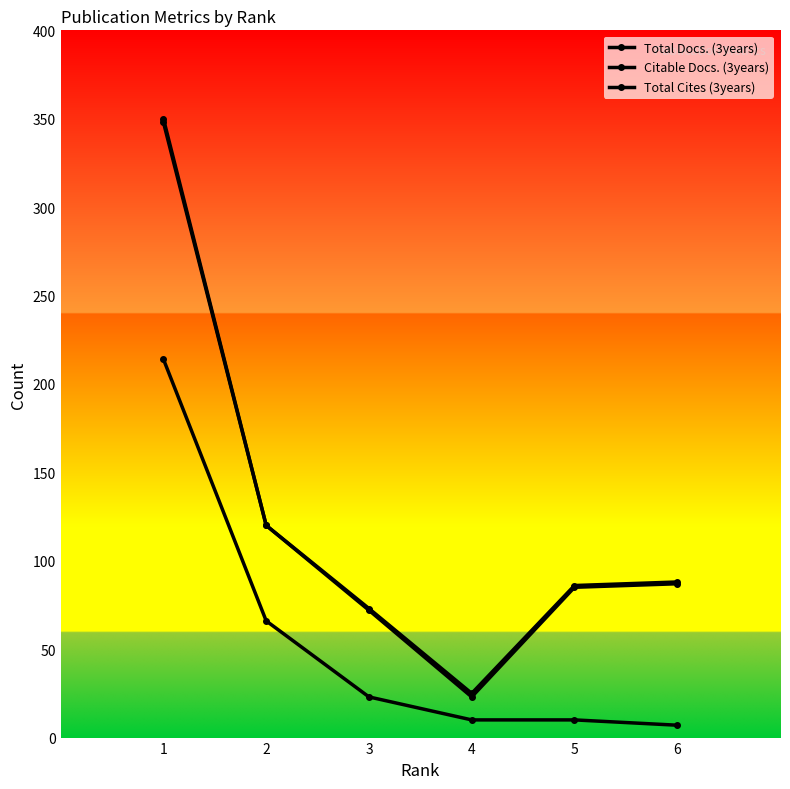

Does the chart have visible grid lines?

No